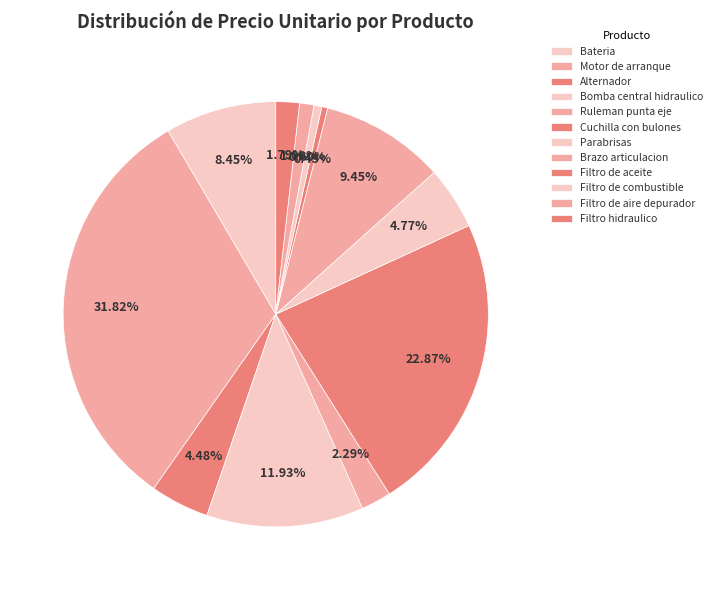

Count the number of slices in the pie.

12